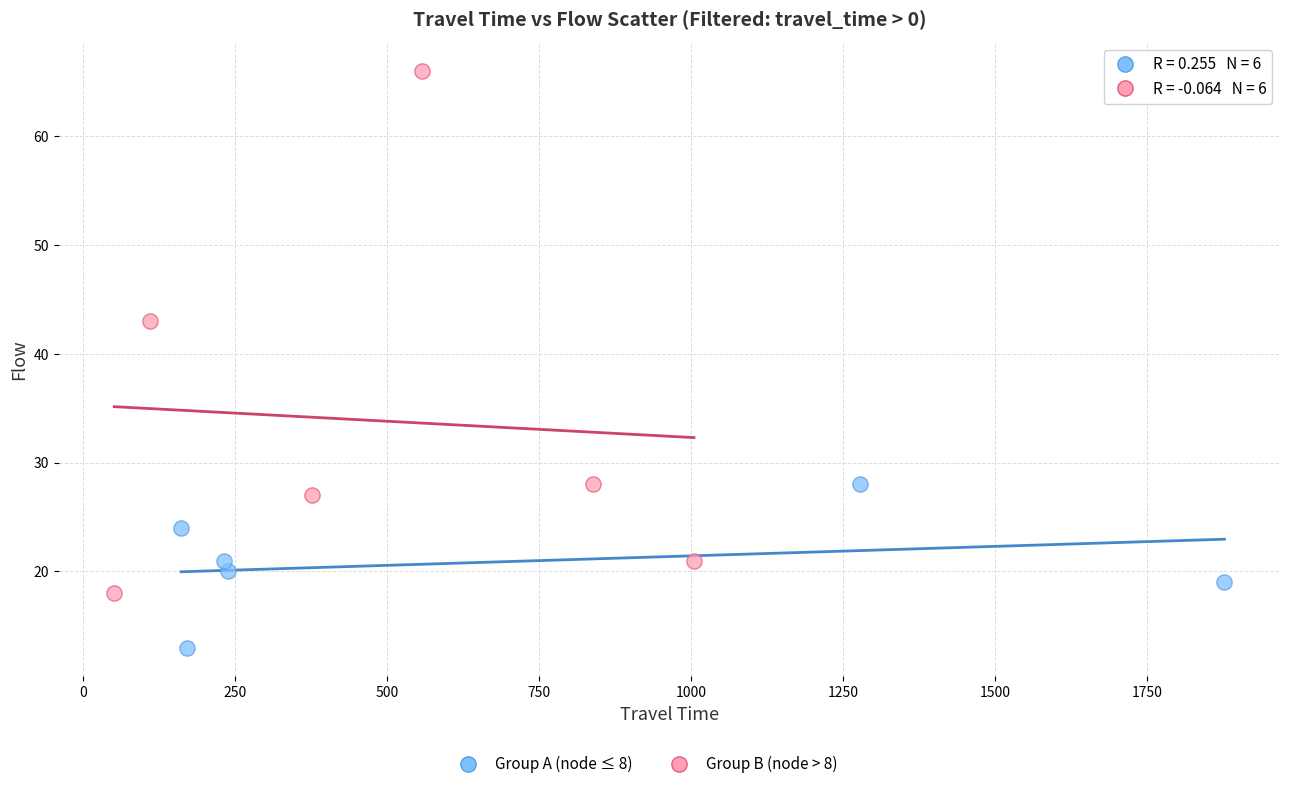

Which series has the widest spread of Y values?

Group B (node > 8)